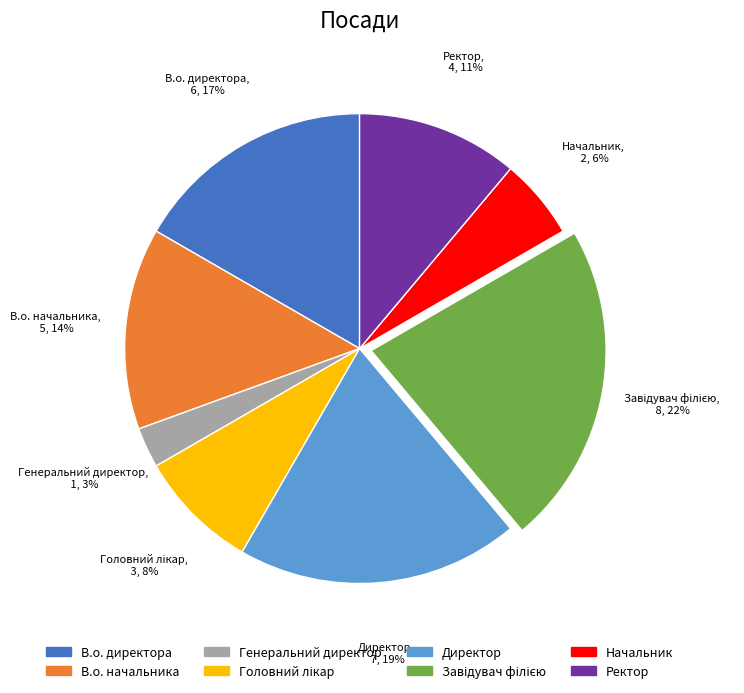

Does Генеральний директор represent more than half of the total?

No